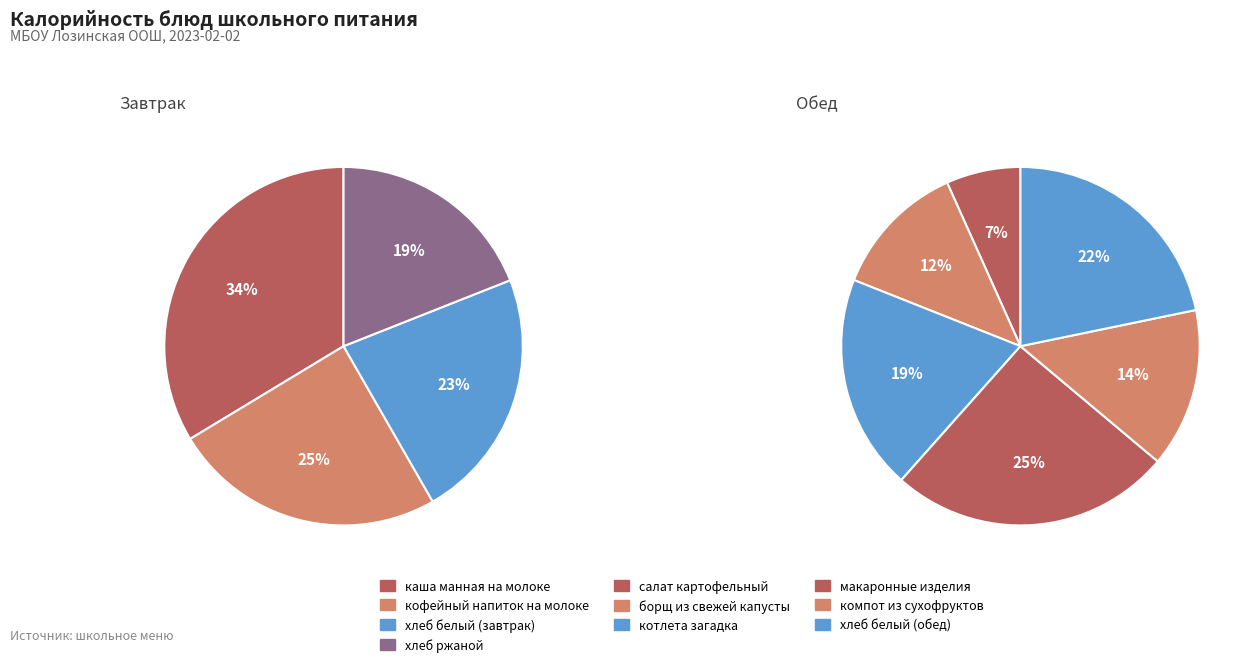

How many slices are in this pie chart?

10